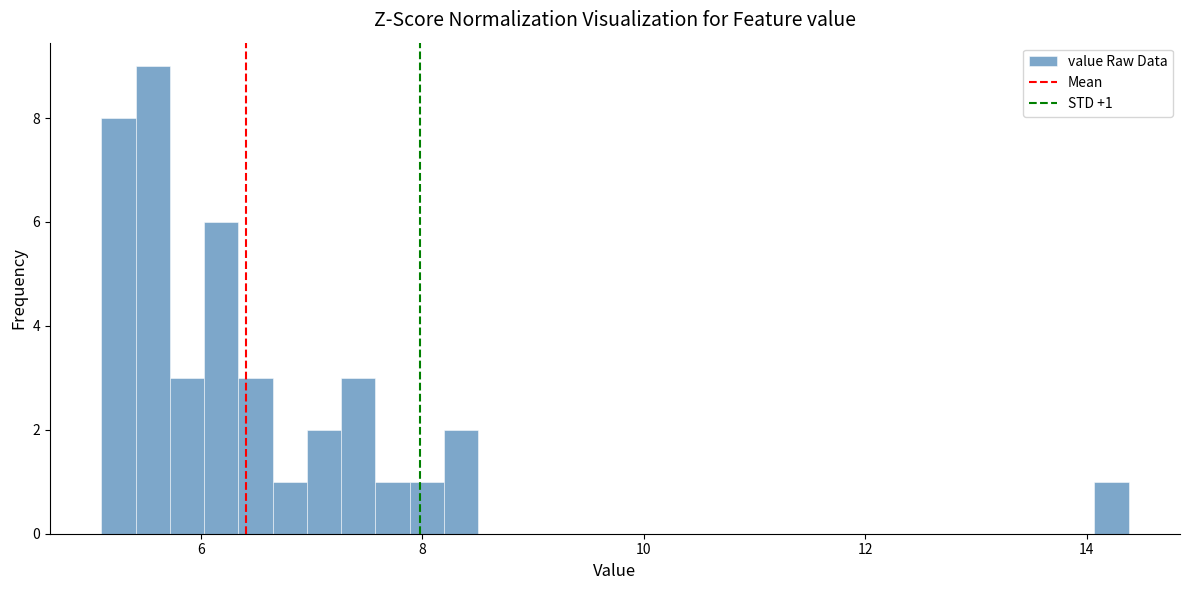

Read against the x-axis, roughly where is the centre of the tallest bar?

5.6